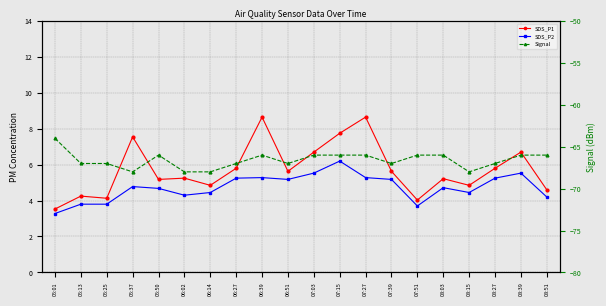

What is the total value across all series at 06:14?

-58.7